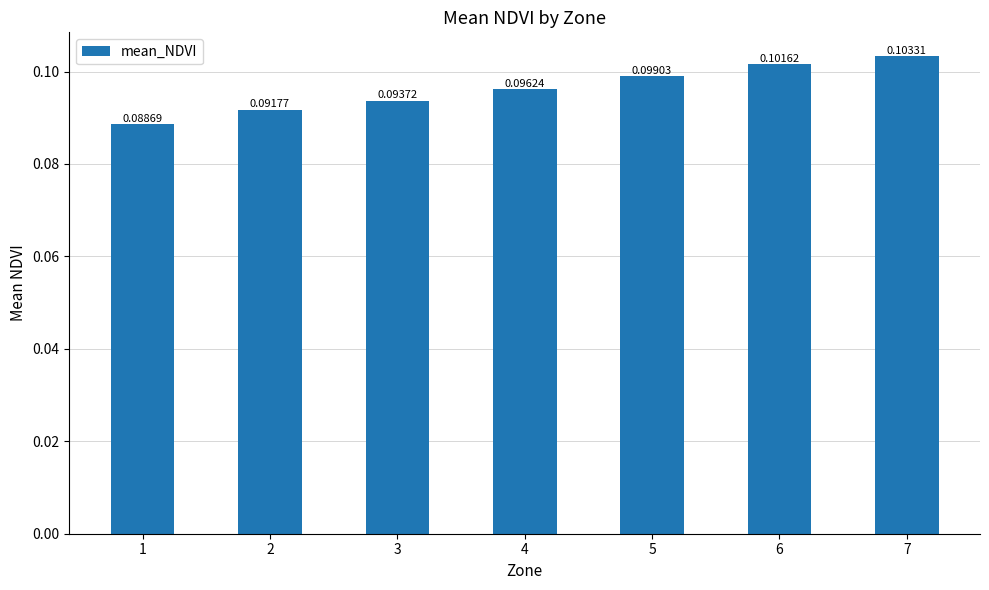

Count the number of data series in this chart.

1